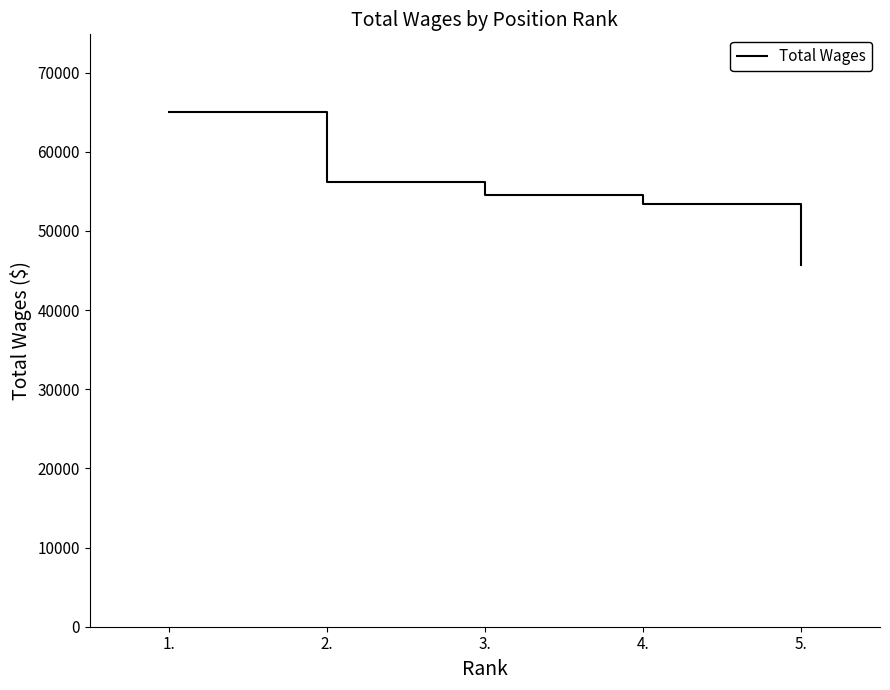

Does the chart display data point markers on the line(s)?

No